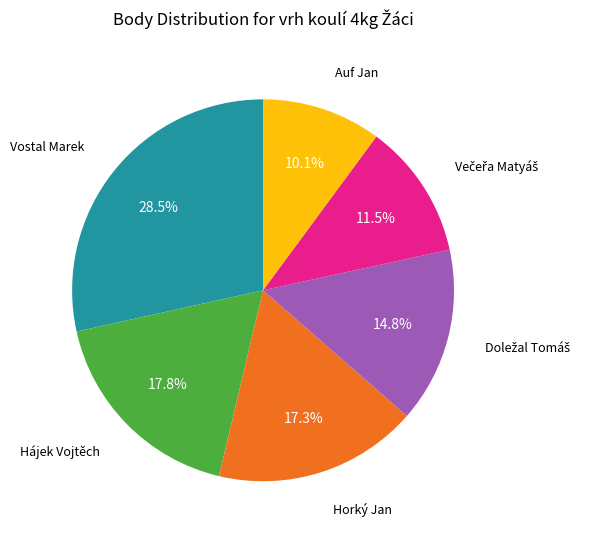

Does any single category account for the majority?

No